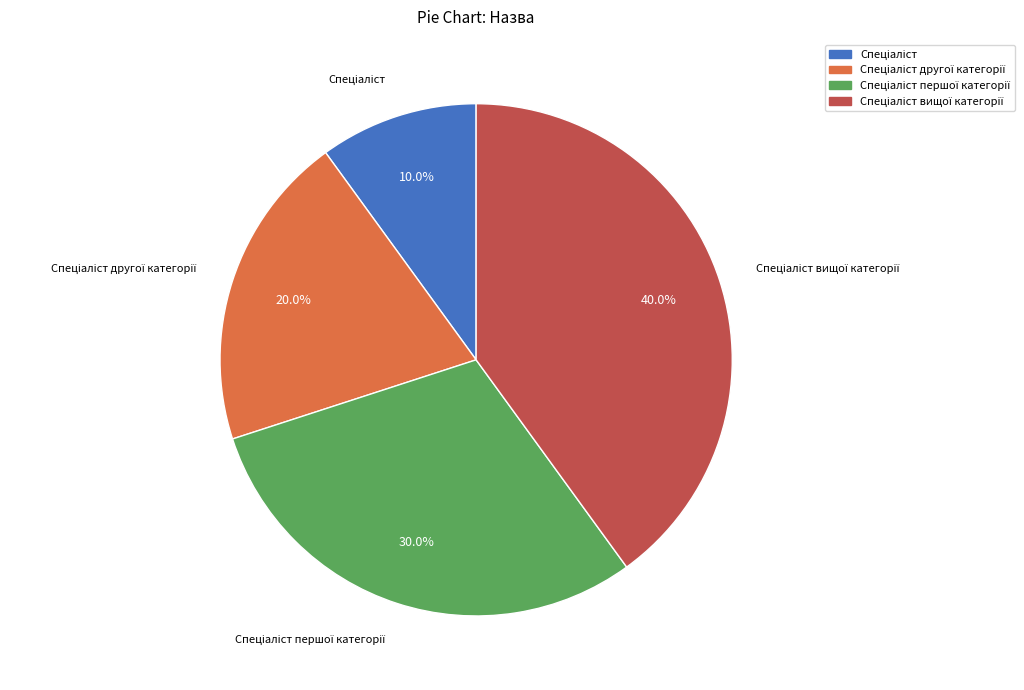

Is there any slice that represents more than half of the pie?

No